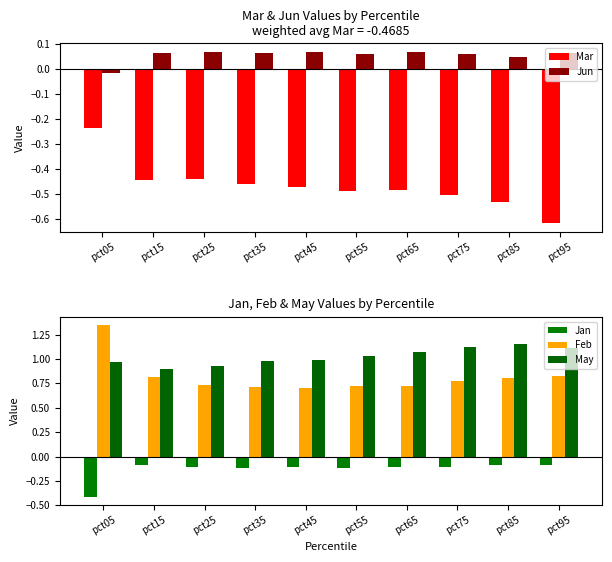

What is the approximate value of Feb at pct45?

0.7